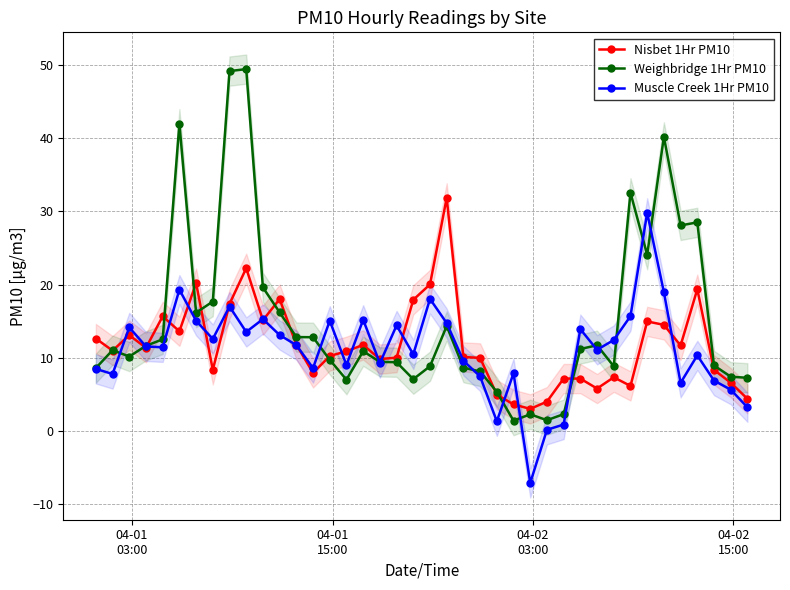

What is the value of the Weighbridge 1Hr PM10 point at the 17th from the left?

10.9